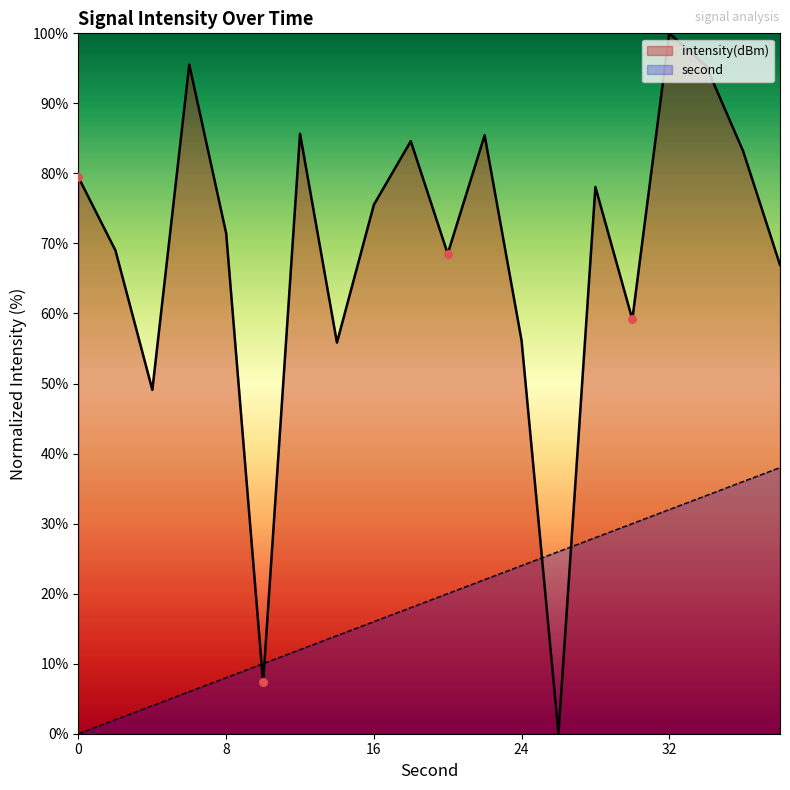

At which category is the sum across all series the highest?

32